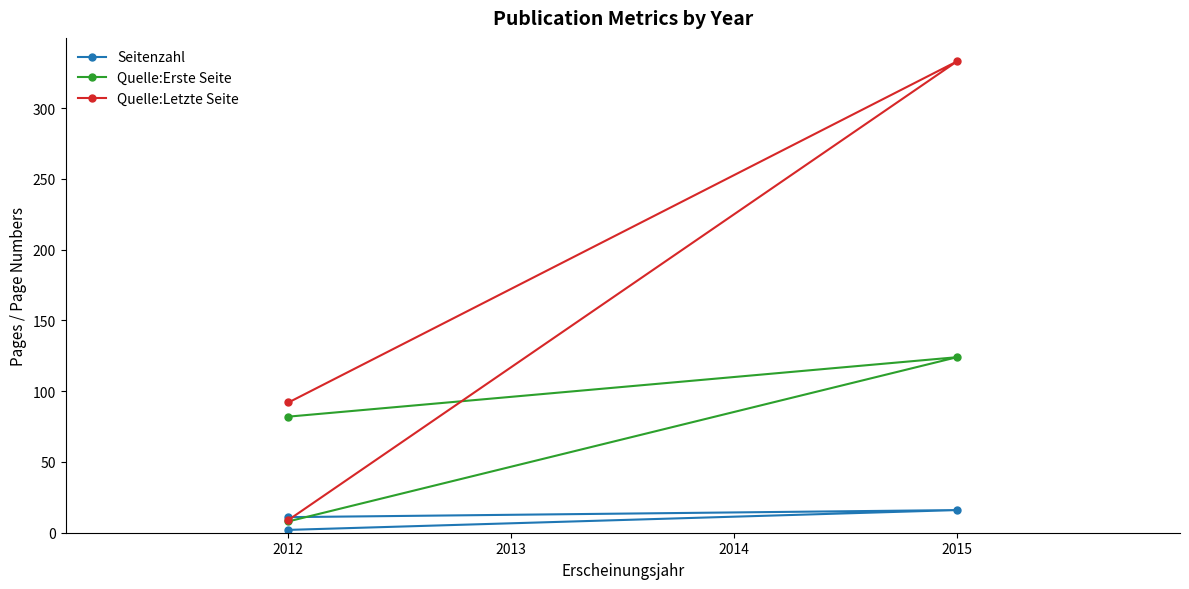

Rank the series by their average value, from lowest to highest.

Seitenzahl, Quelle:Erste Seite, Quelle:Letzte Seite